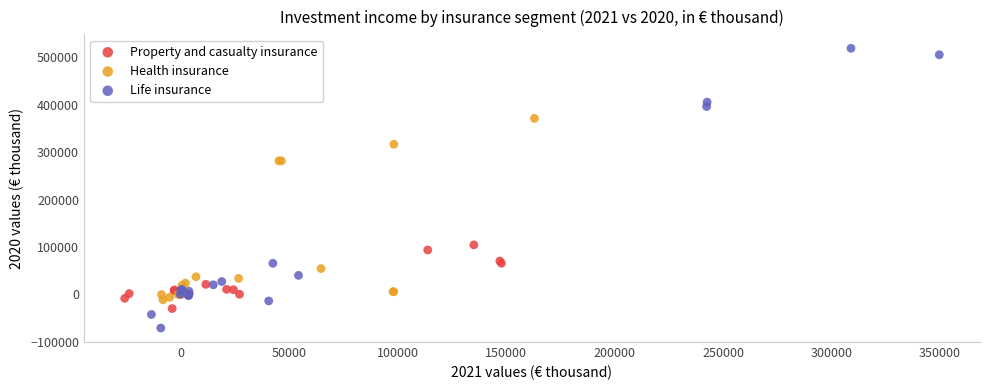

Which series has the widest spread of Y values?

Life insurance